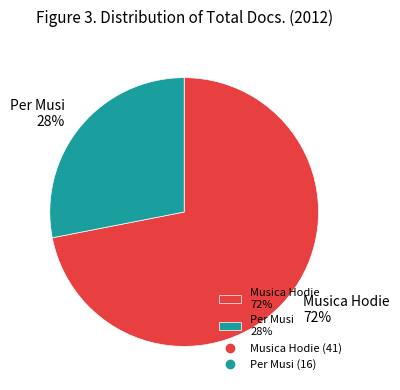

How many slices are in this pie chart?

2